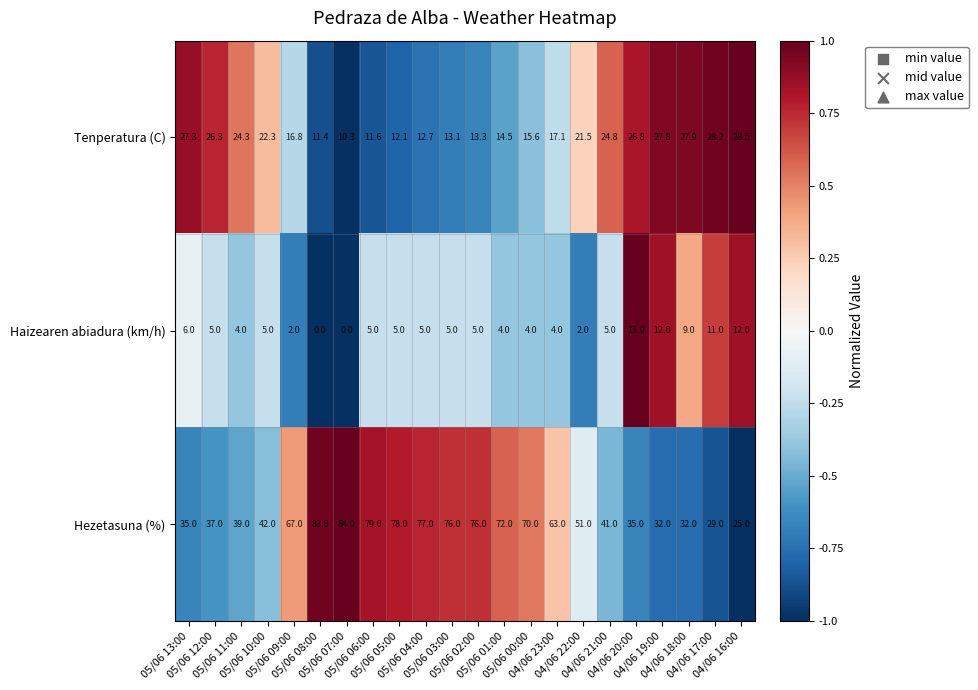

What is the total value across all series at 05/06 09:00?

85.8